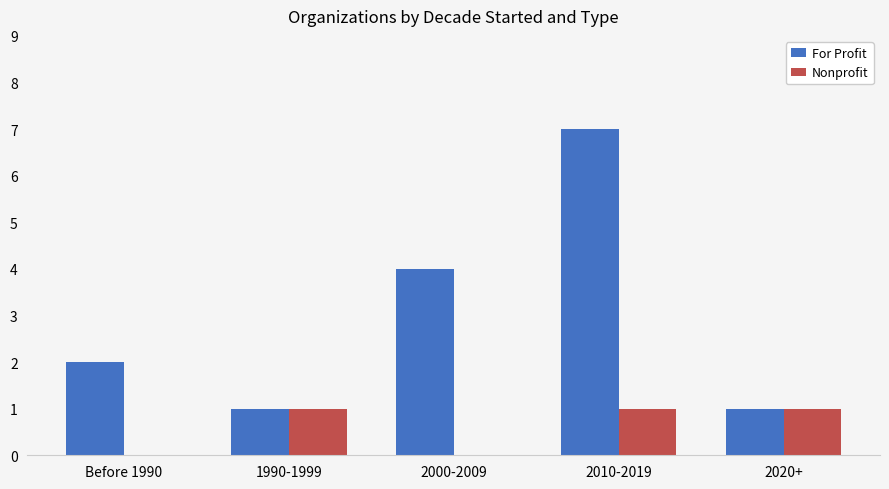

Is it true that Nonprofit equals 1 at 1990-1999?

True